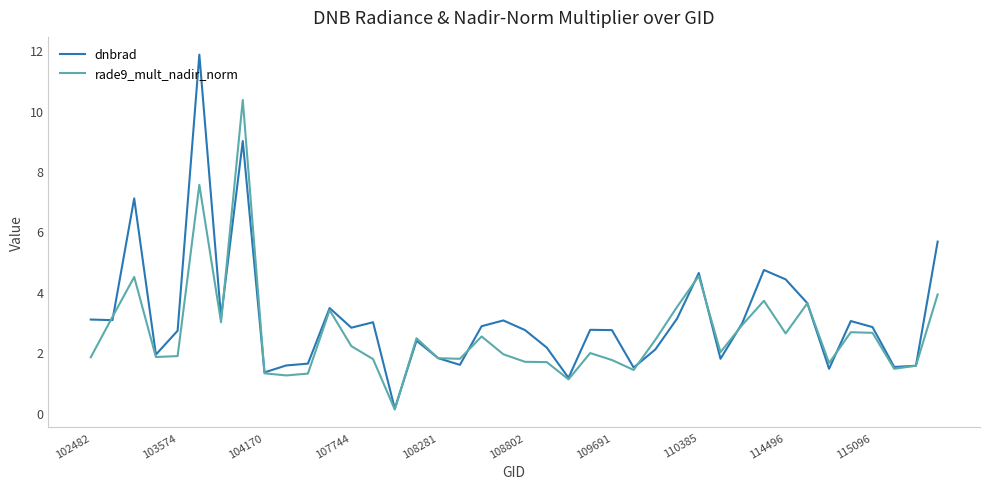

Rank the series by their maximum value, from highest to lowest.

dnbrad, rade9_mult_nadir_norm